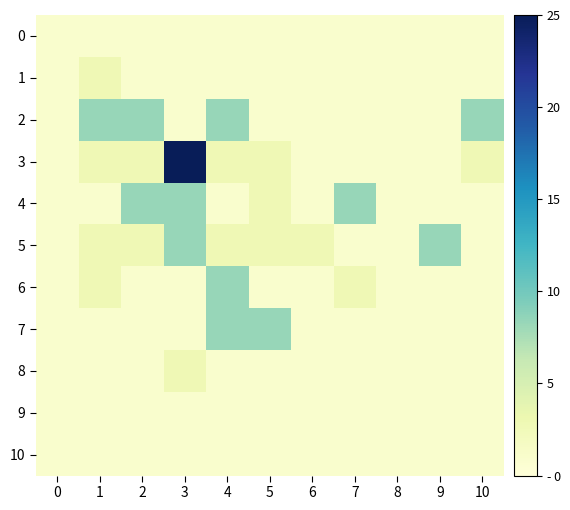

How many series are shown in this chart?

11